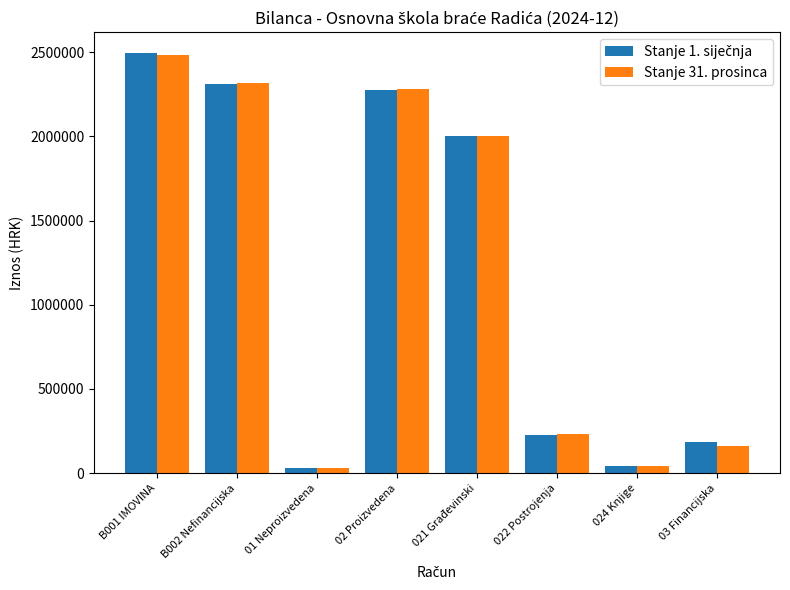

What is the maximum value shown in the chart?

2493187.6